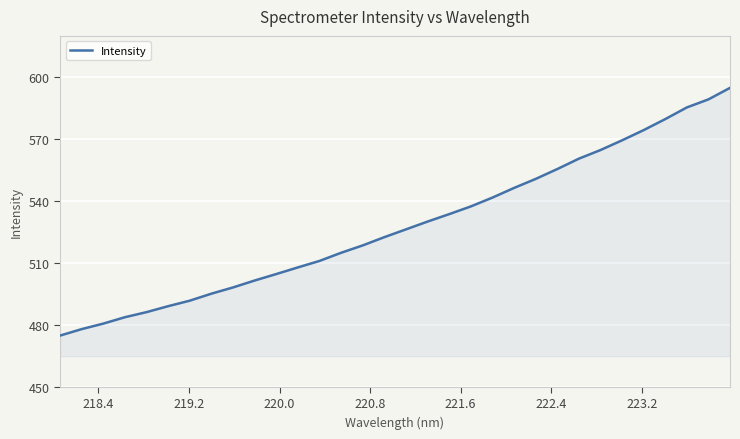

Reading right to left, extract all data points from this chart.

594.8	589.2	585.3	579.7	574.4	569.4	564.7	560.5	555.5	550.7	546.3	541.7	537.4	533.6	530.0	526.3	522.5	518.5	514.9	511.0	507.8	504.6	501.5	498.1	495.1	491.7	489.0	486.2	483.7	480.6	477.9	474.8